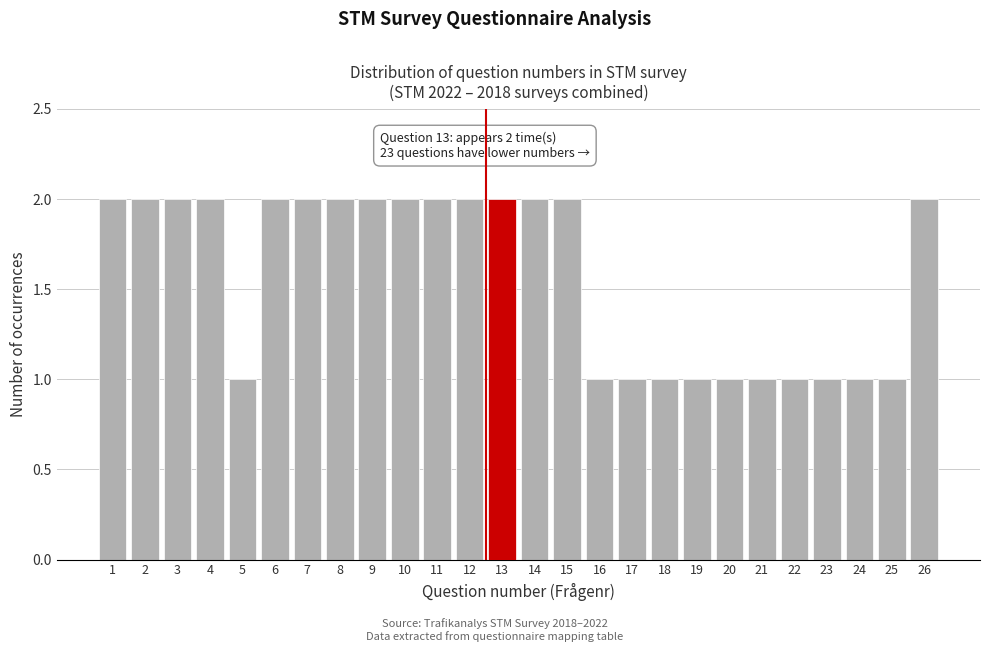

Reading left to right, transcribe all the data shown in this chart.

2	2	2	2	1	2	2	2	2	2	2	2	2	2	2	1	1	1	1	1	1	1	1	1	1	2